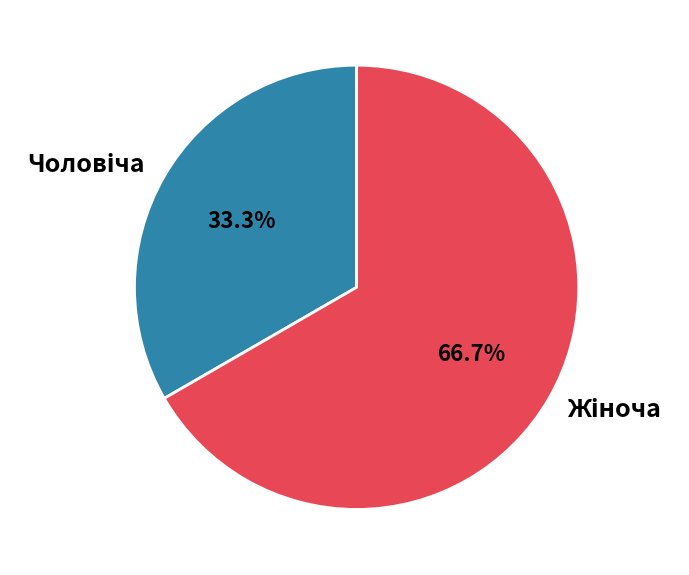

How many slices are in this pie chart?

2